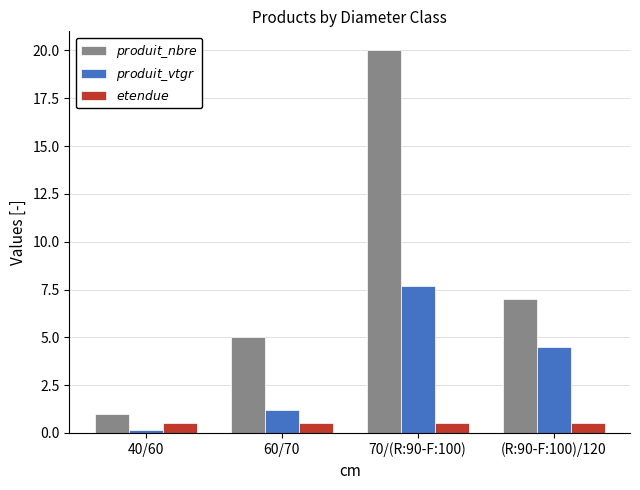

What is the maximum value shown in the chart?

20.0